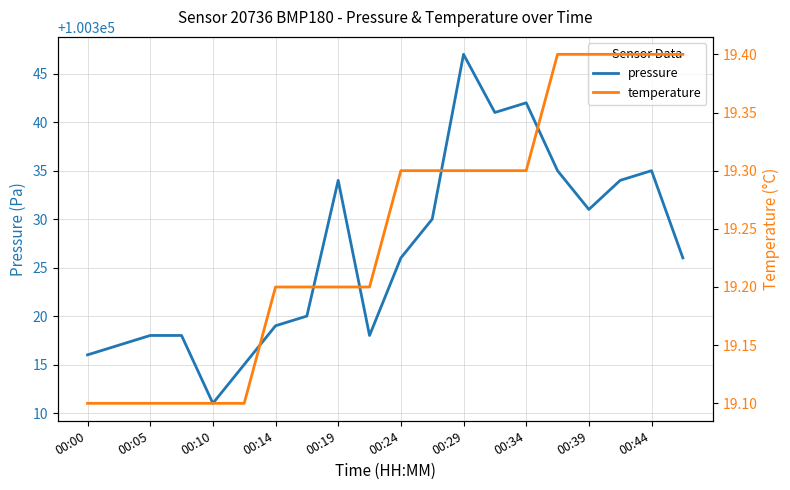

What is the lowest value of the temperature series?

19.1